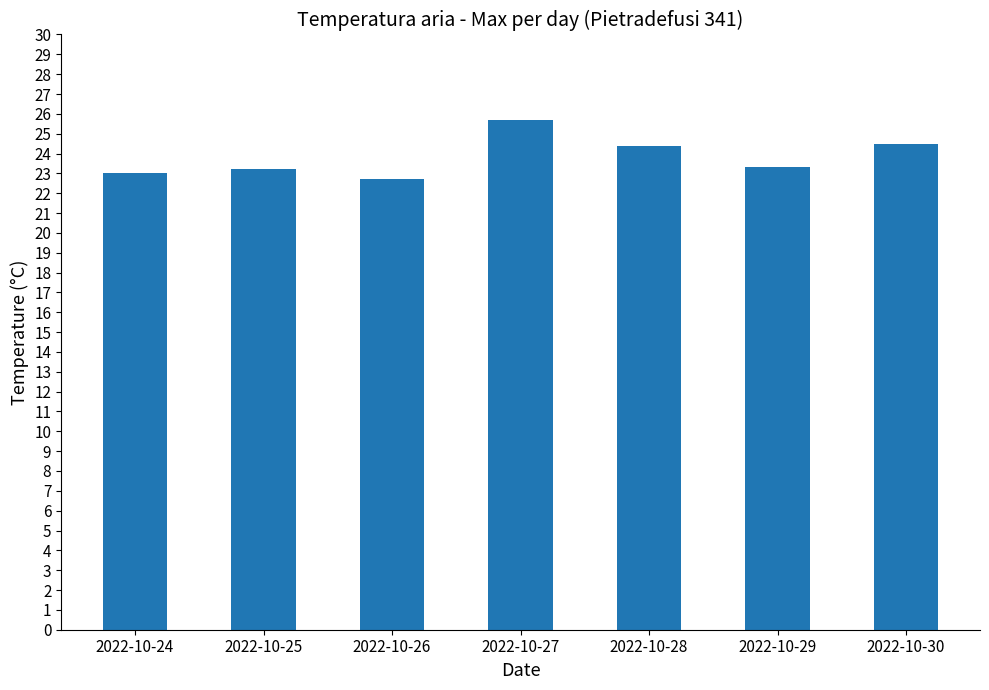

Is it true that the value at 2022-10-29 is 33.1?

False